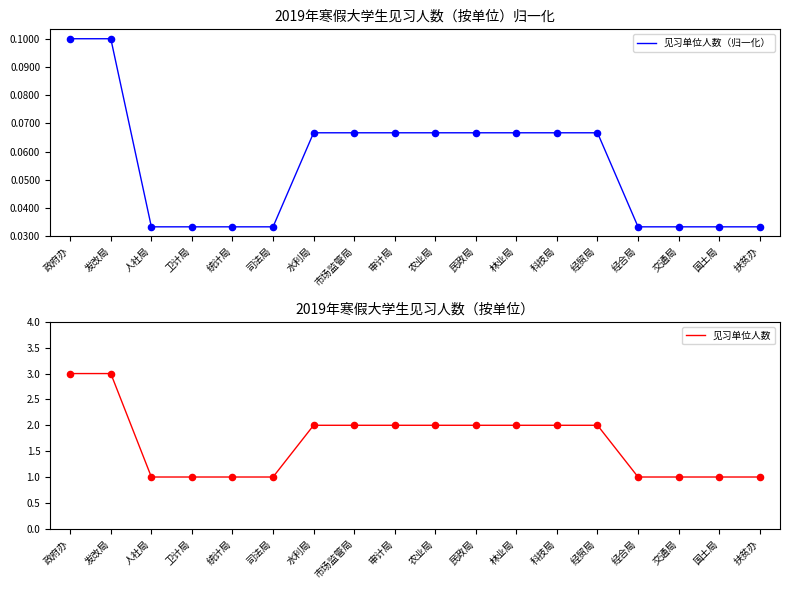

Is the value of 见习单位人数（归一化） at 司法局 greater than the value of 见习单位人数 at 科技局?

No